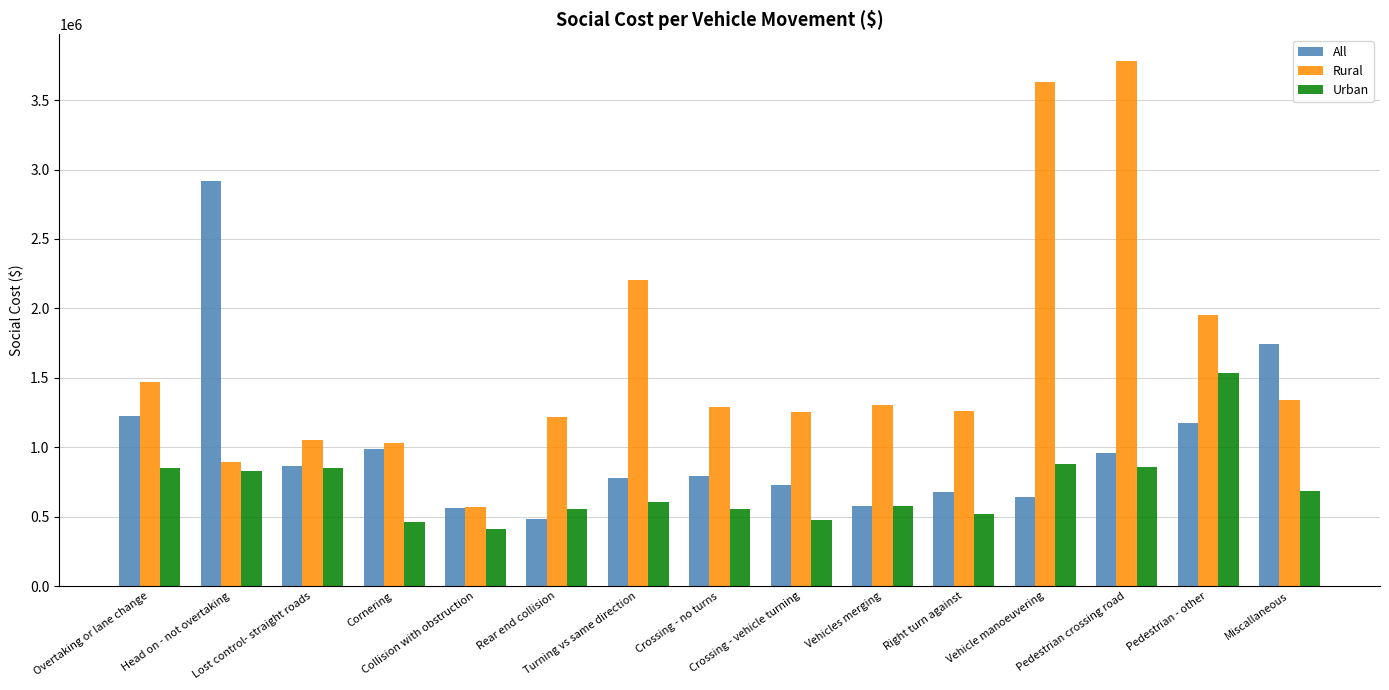

Rank the series by their average value, from lowest to highest.

Urban, All, Rural